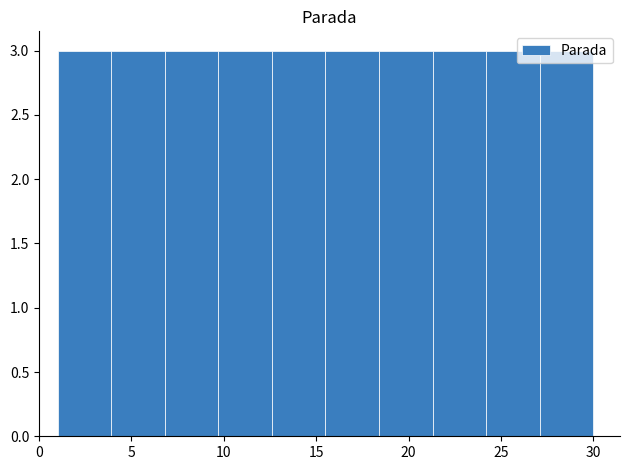

Reading left to right, list every bar in this chart as the range it spans on the x-axis followed by its height. Neither the bar edges nor the heights are printed on the chart, so give them approximately, as read against the axes.

1.0 to 3.9: 3
3.9 to 6.8: 3
6.8 to 9.7: 3
9.7 to 12.6: 3
12.6 to 15.5: 3
15.5 to 18.4: 3
18.4 to 21.3: 3
21.3 to 24.2: 3
24.2 to 27.1: 3
27.1 to 30.0: 3